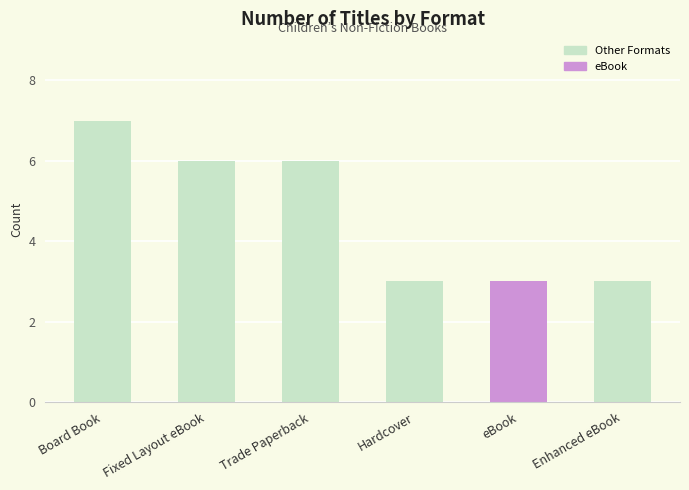

Reading left to right, what are all the values shown in this chart?

7	6	6	3	3	3